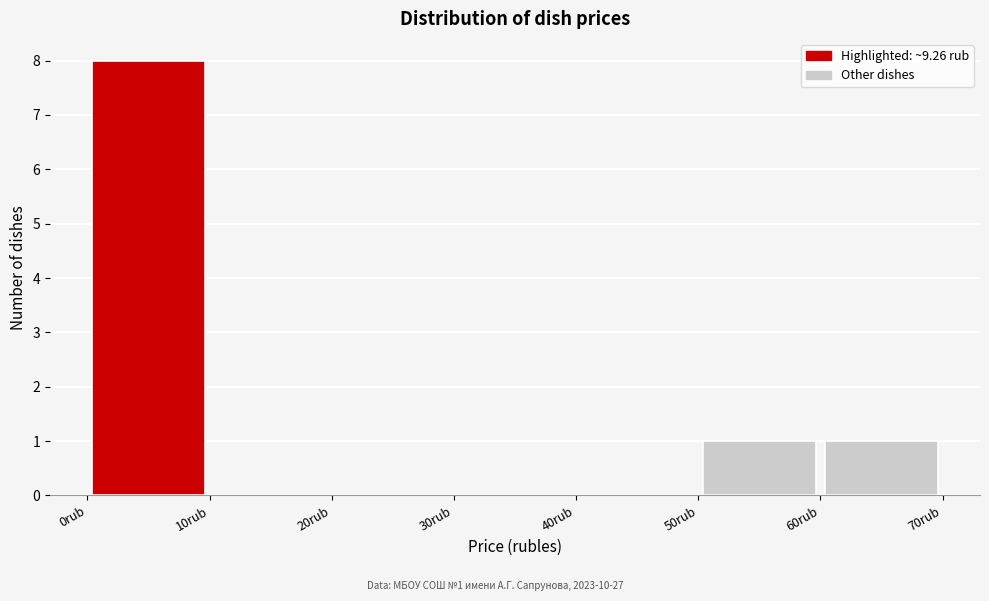

Over which range of the x-axis is the bar tallest?

0 to 10